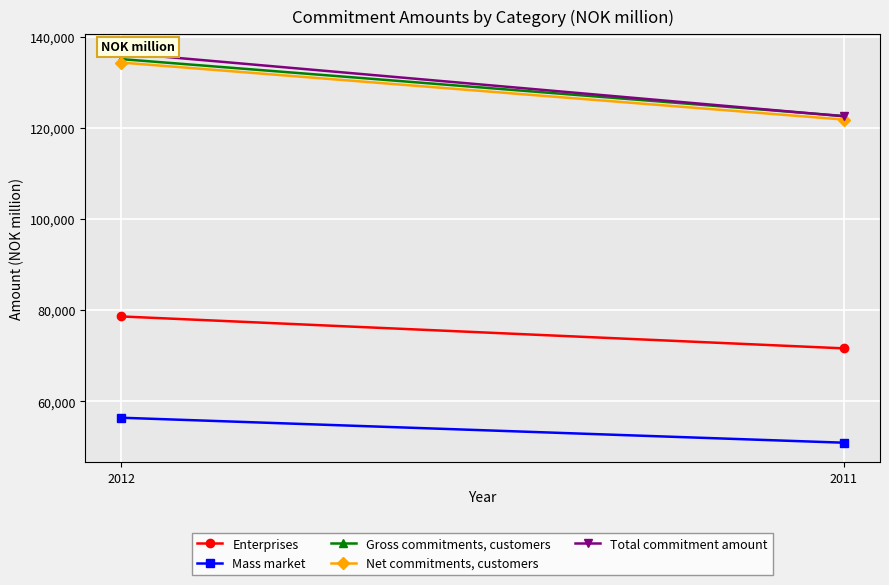

Is it true that Mass market equals 25112 at 2011?

False